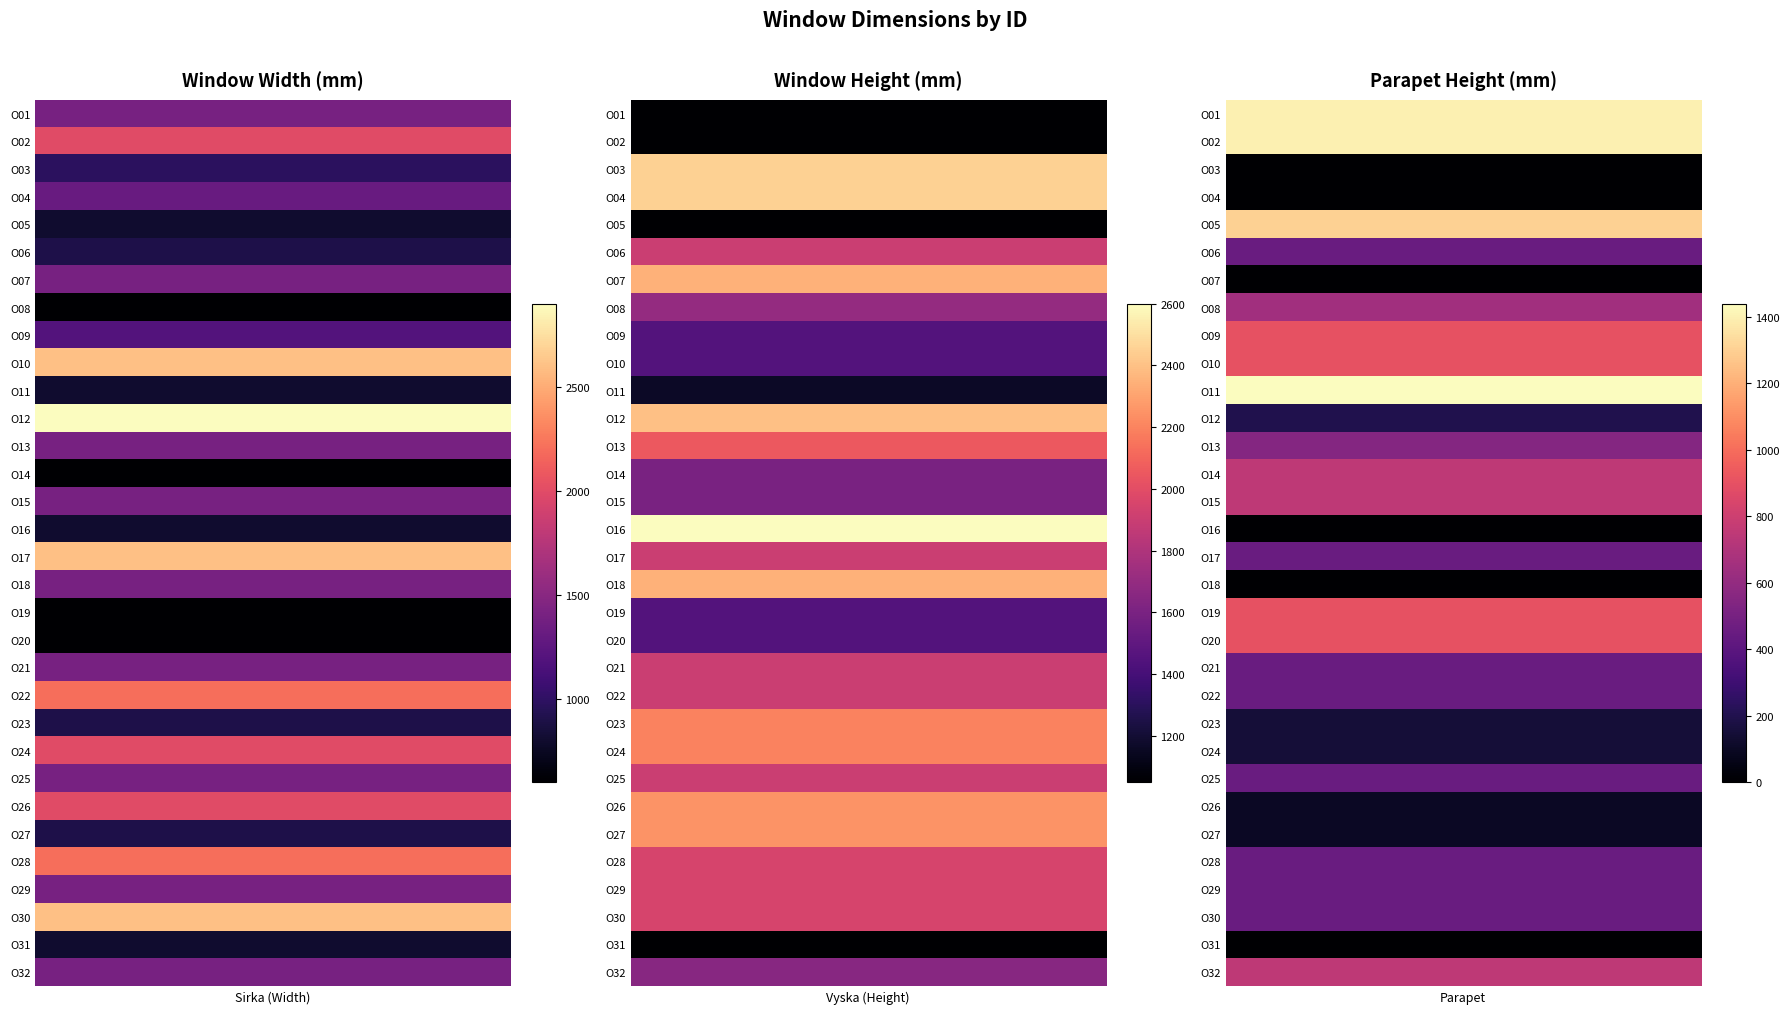

What is the approximate value of O14 at 1, to the nearest 10?

1600